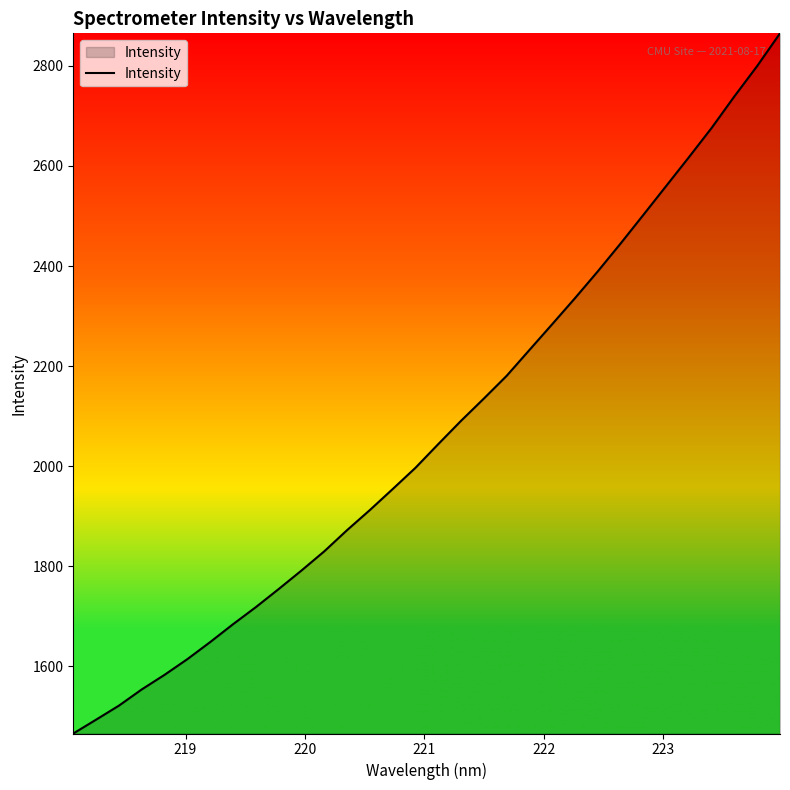

What is the difference between the maximum and minimum values?

1399.4